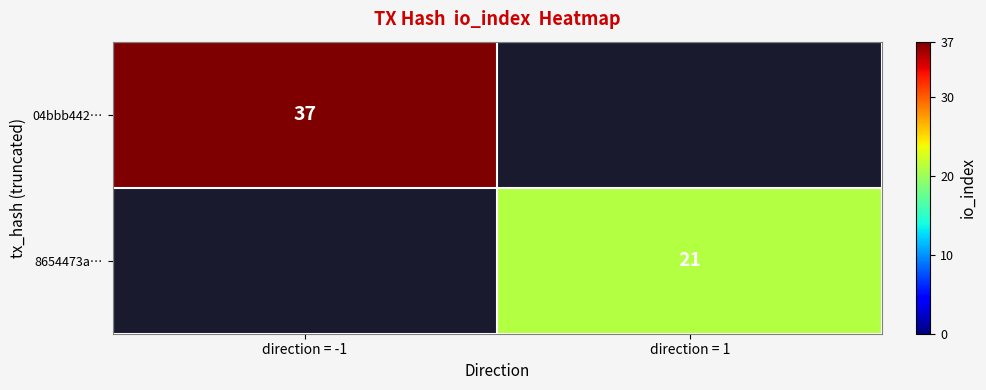

What is the greatest value displayed?

37.0